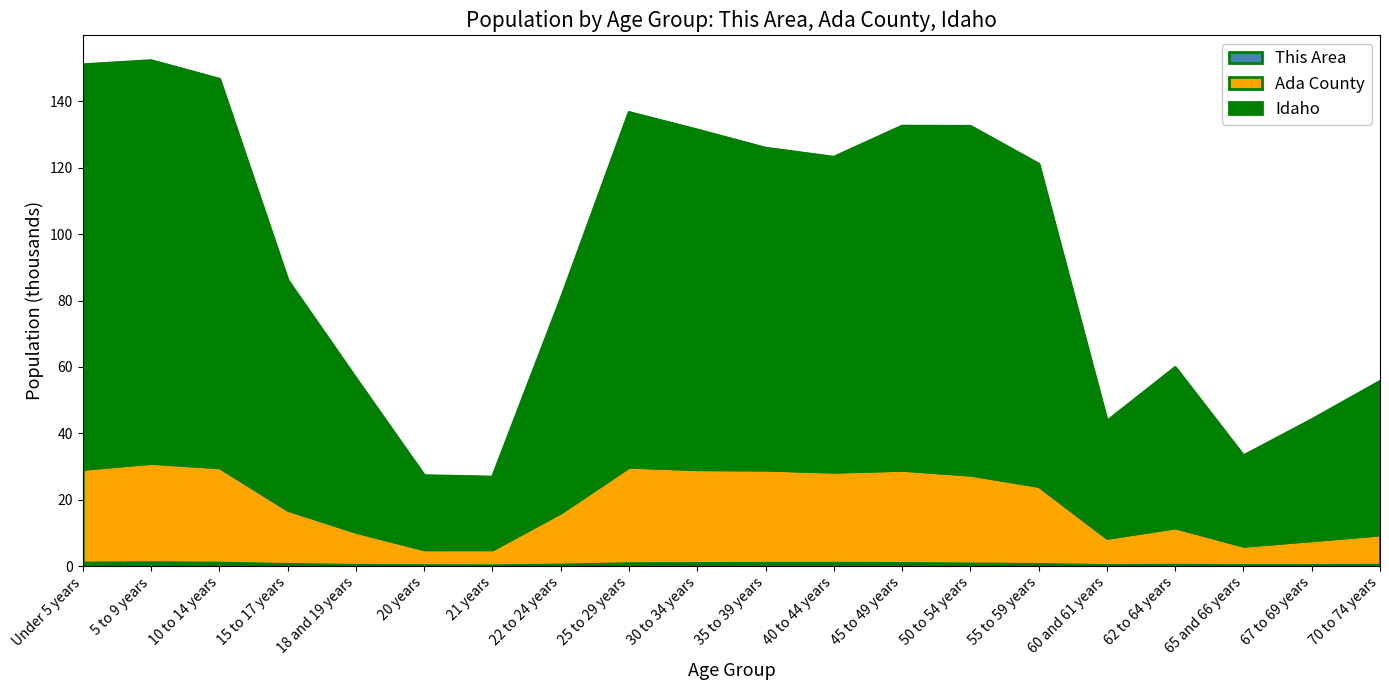

What is the label of the 11th point from the right?

30 to 34 years